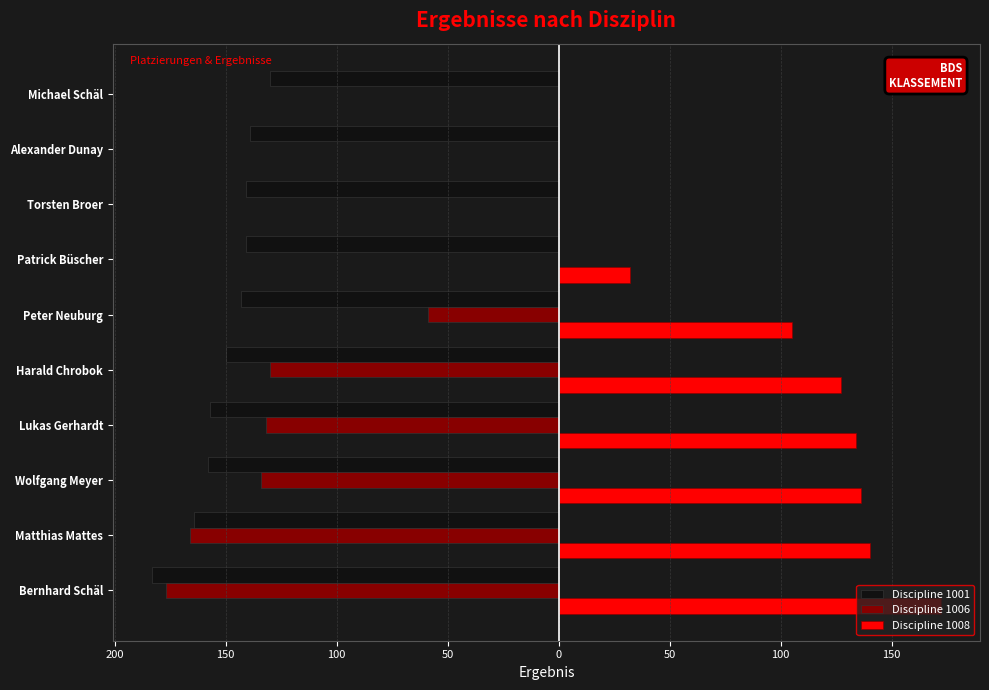

Which series has the largest total across all categories?

Discipline 1008